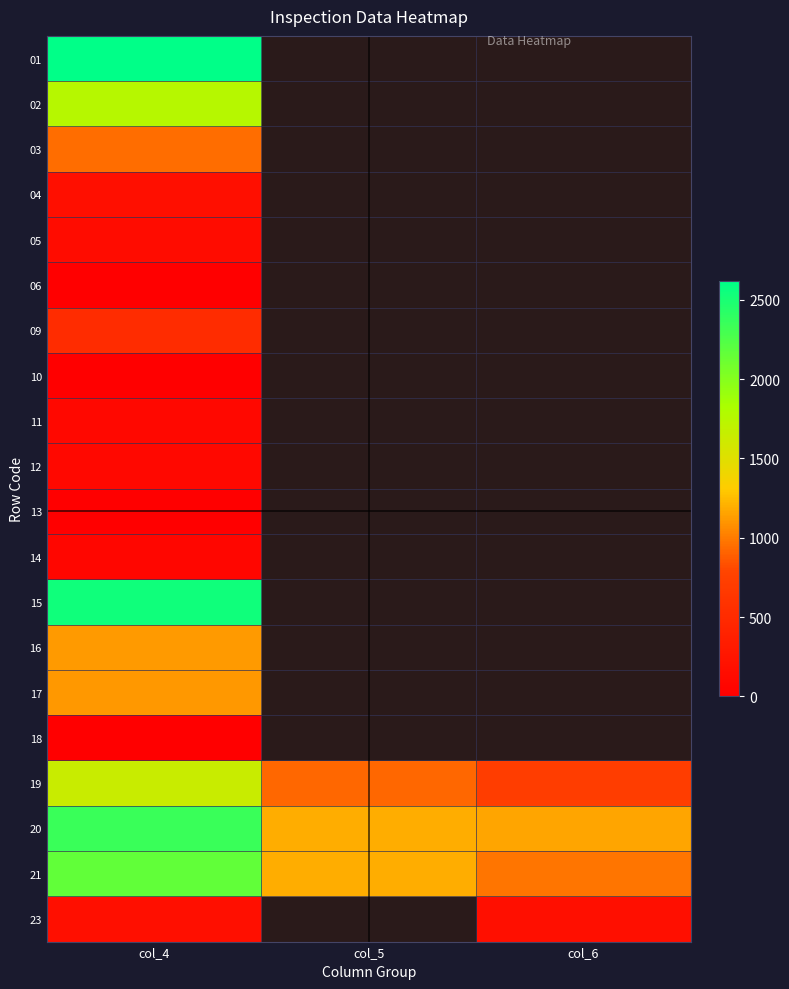

What is the average value of the 19 series?

1092.7